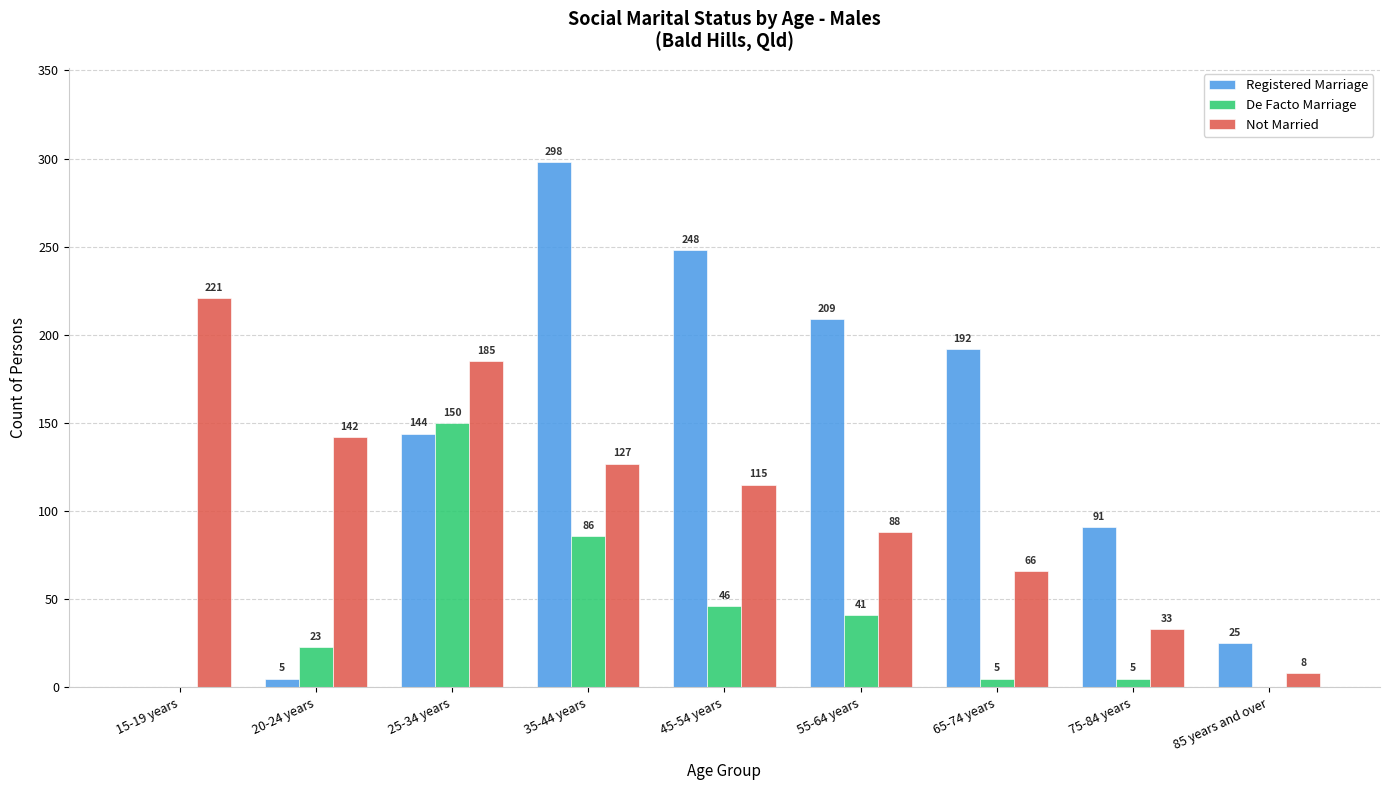

What is the maximum value for Not Married?

221